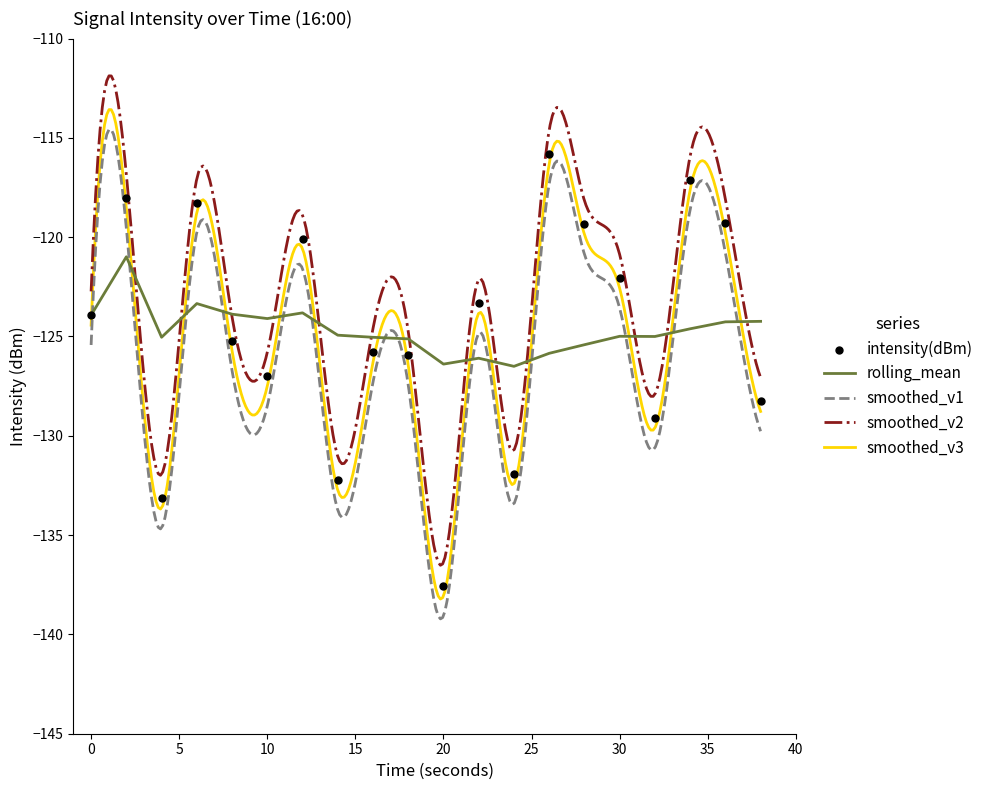

True or false: rolling_mean has a value of -206.2 at 0.

False